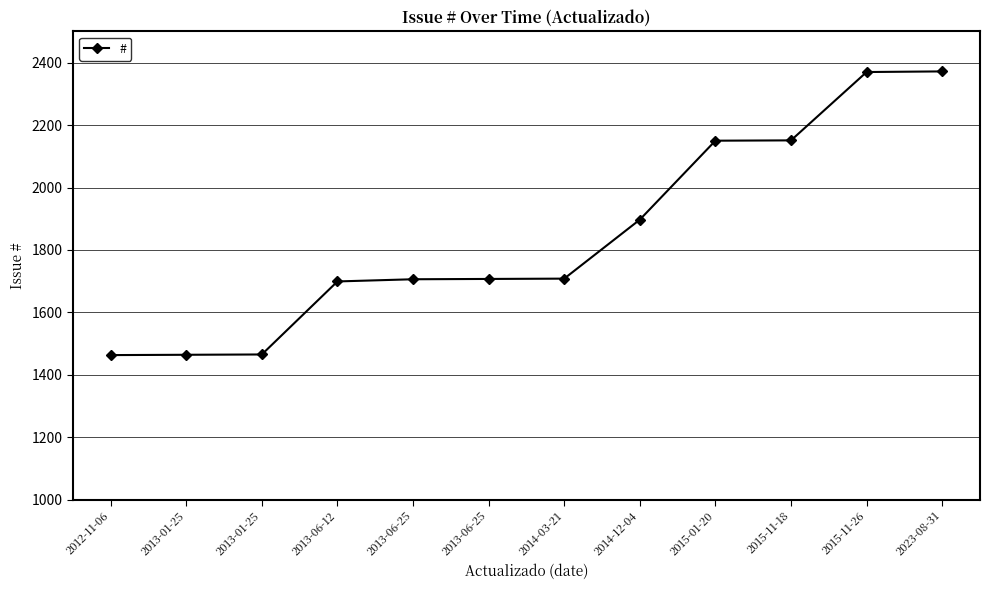

Which has a higher value, 2013-01-25 or 2015-11-18?

2015-11-18